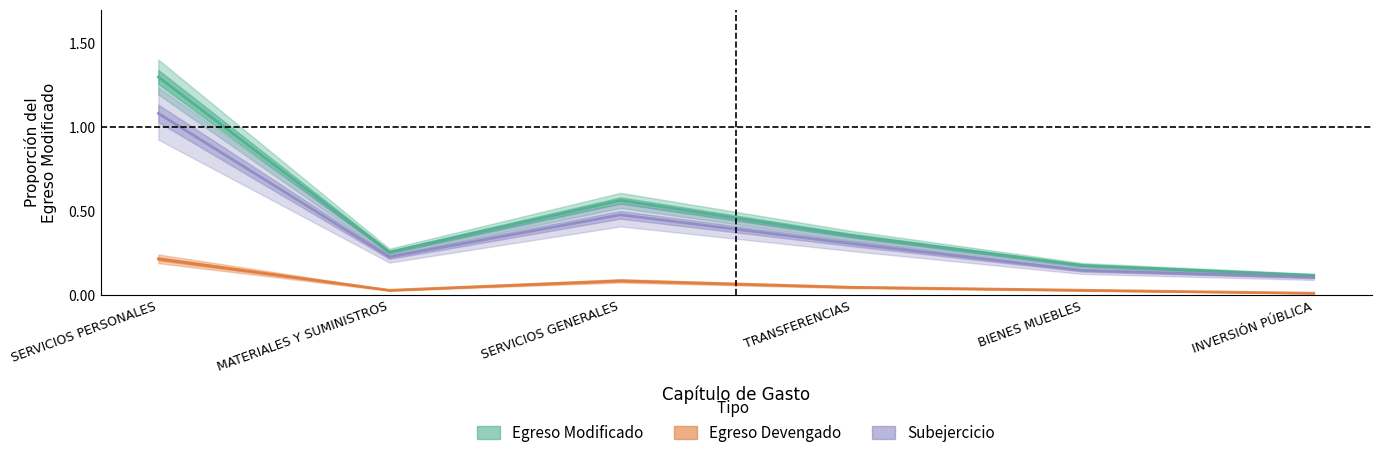

Which series has the largest range (max minus min)?

Egreso Modificado